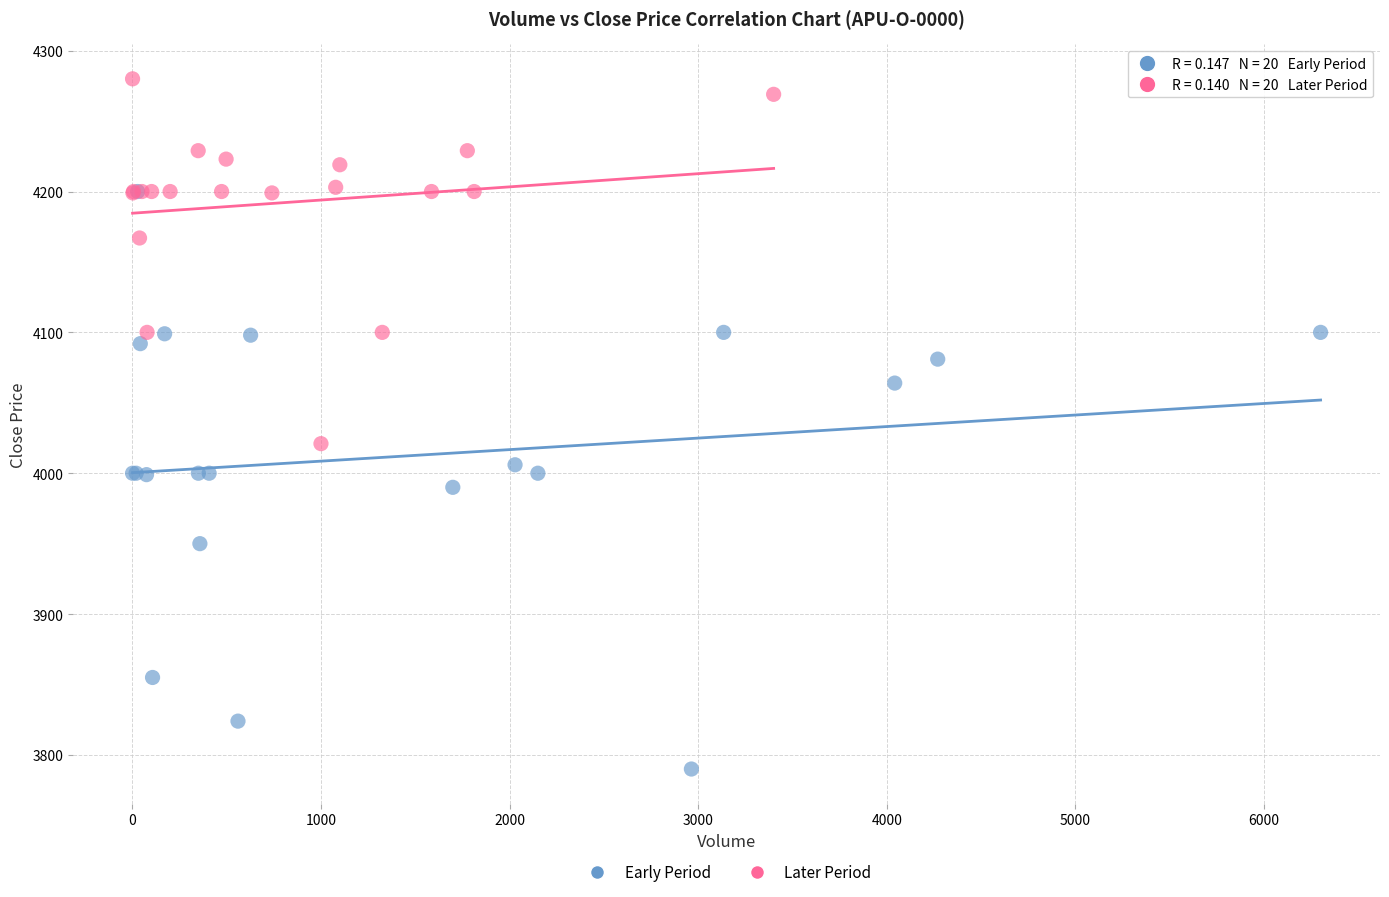

Which series contains the highest Y value?

Later Period